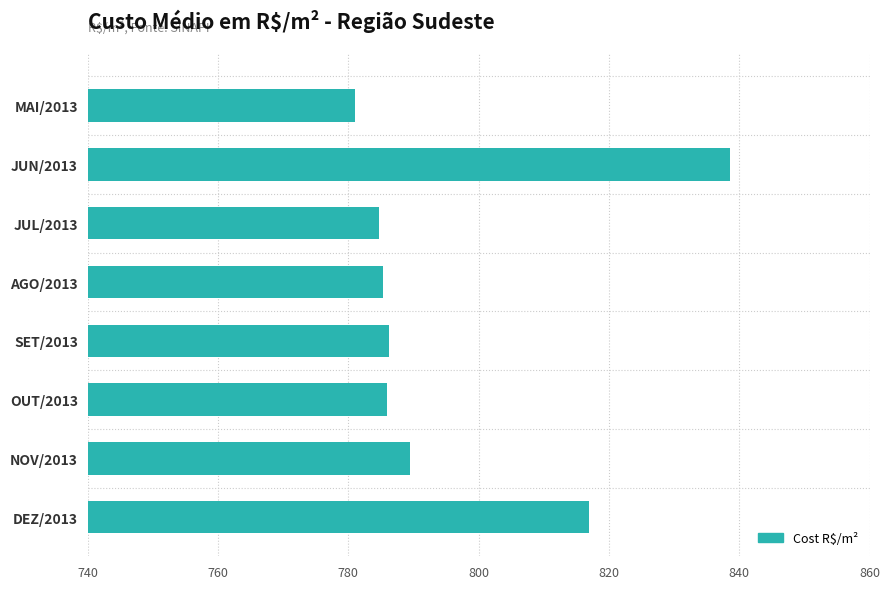

Reading left to right, transcribe all the data shown in this chart.

781.0	838.6	784.8	785.3	786.2	785.9	789.5	817.0